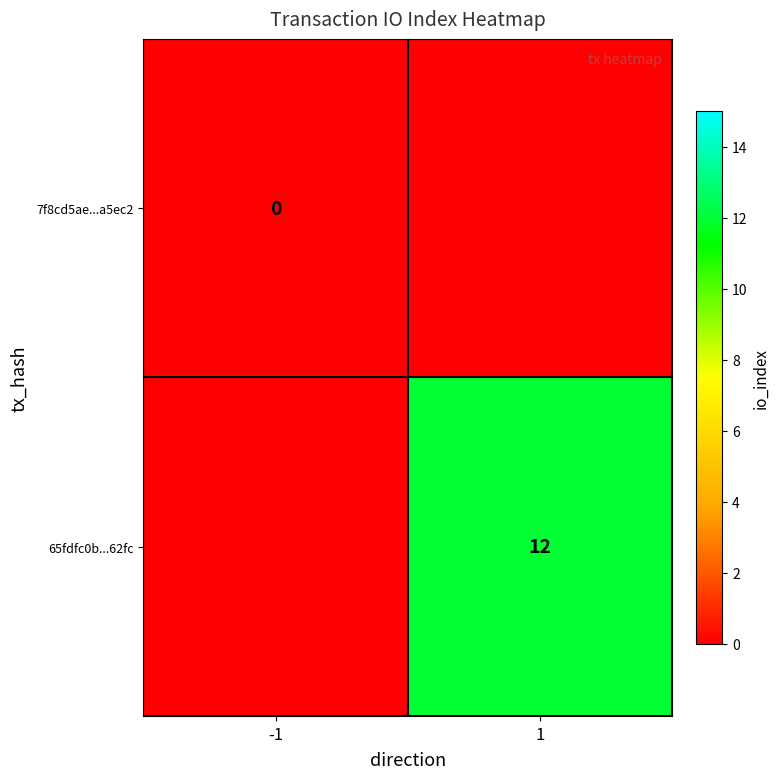

True or false: 65fdfc0b...62fc has a value of 12 at 1.

True